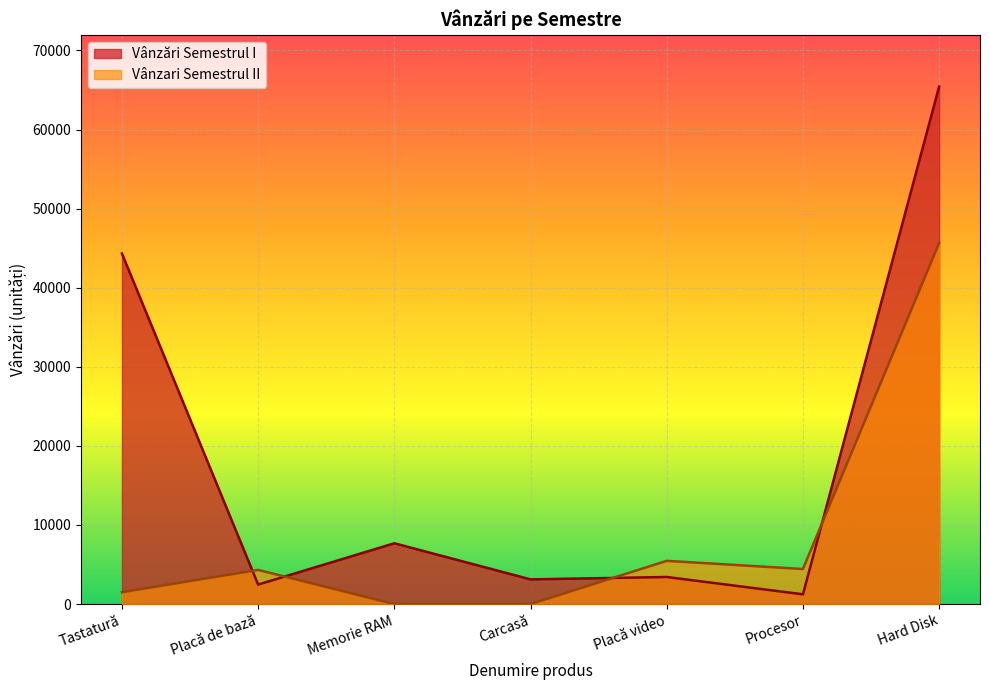

What is the sum of the Vânzări Semestrul I values at Placă video and Memorie RAM?

11113